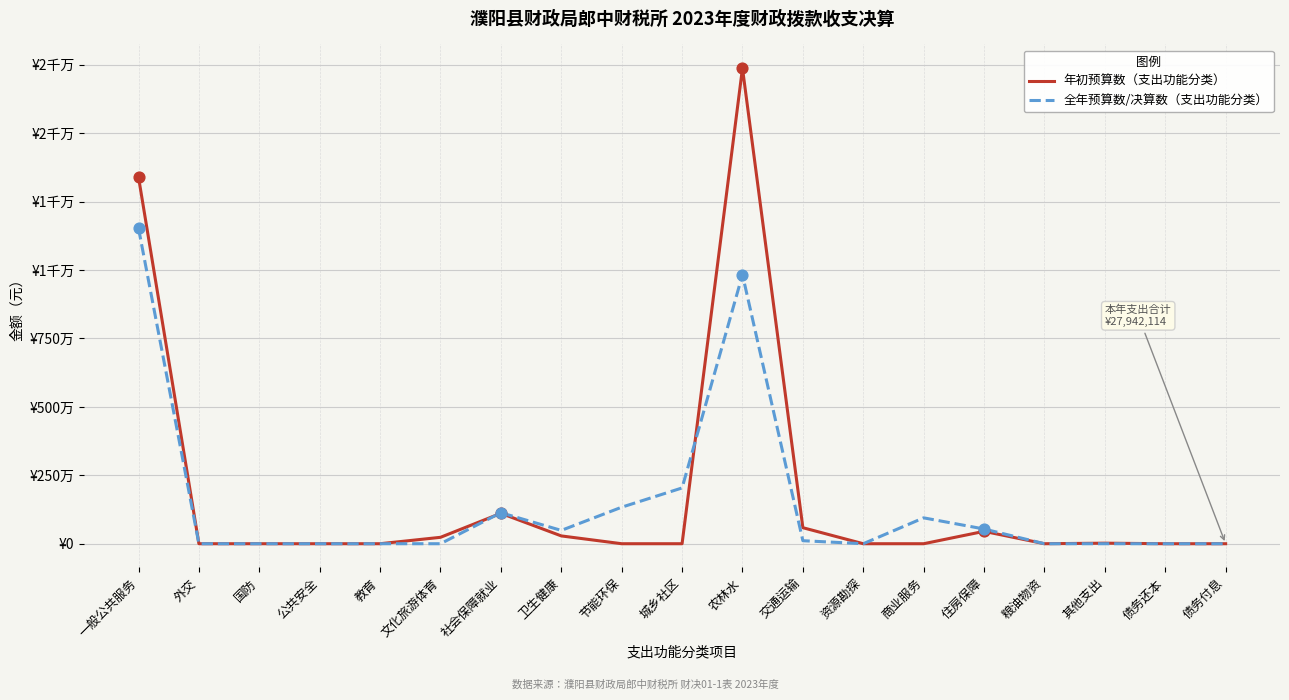

At which category is the sum across all series the highest?

农林水